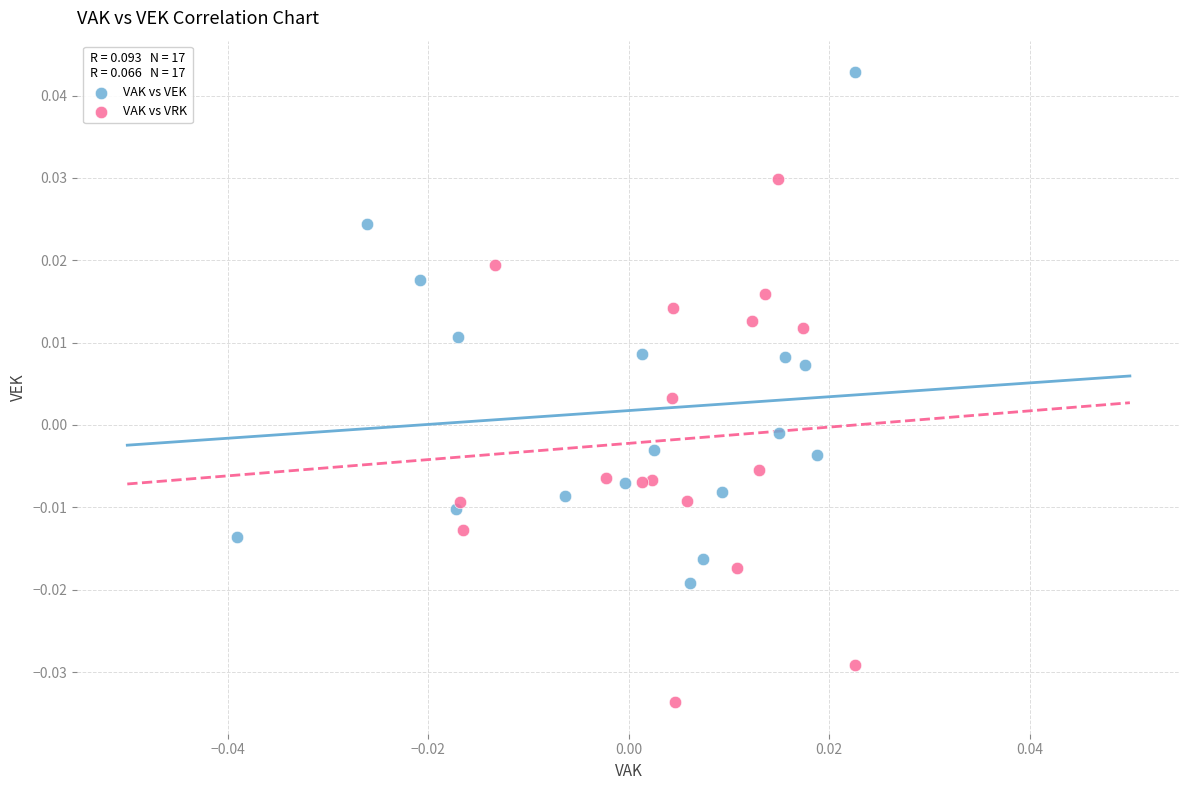

Which series contains the highest Y value?

VAK vs VEK